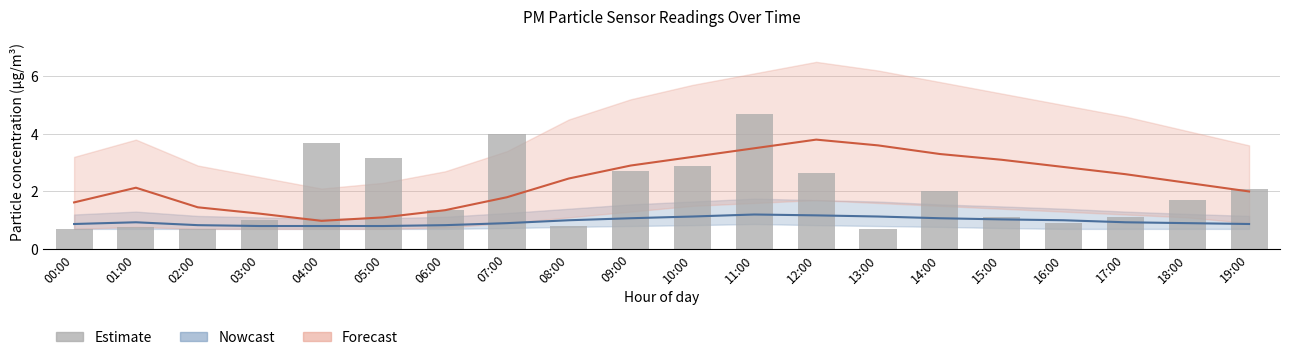

How many data points in Forecast are above 2?

12